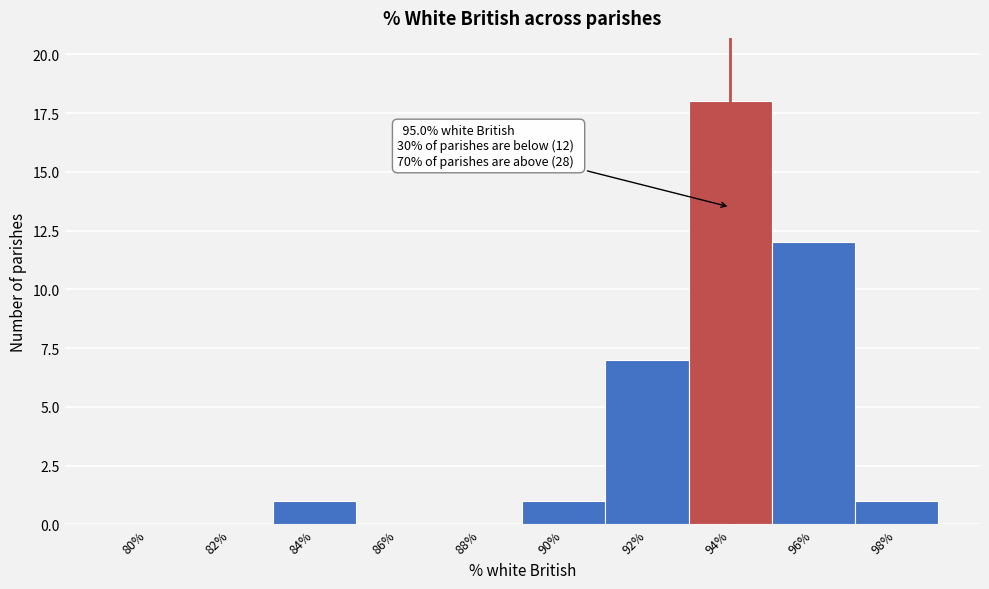

Reading right to left, transcribe all the data shown in this chart.

98%=1	96%=12	94%=18	92%=7	90%=1	88%=0	86%=0	84%=1	82%=0	80%=0